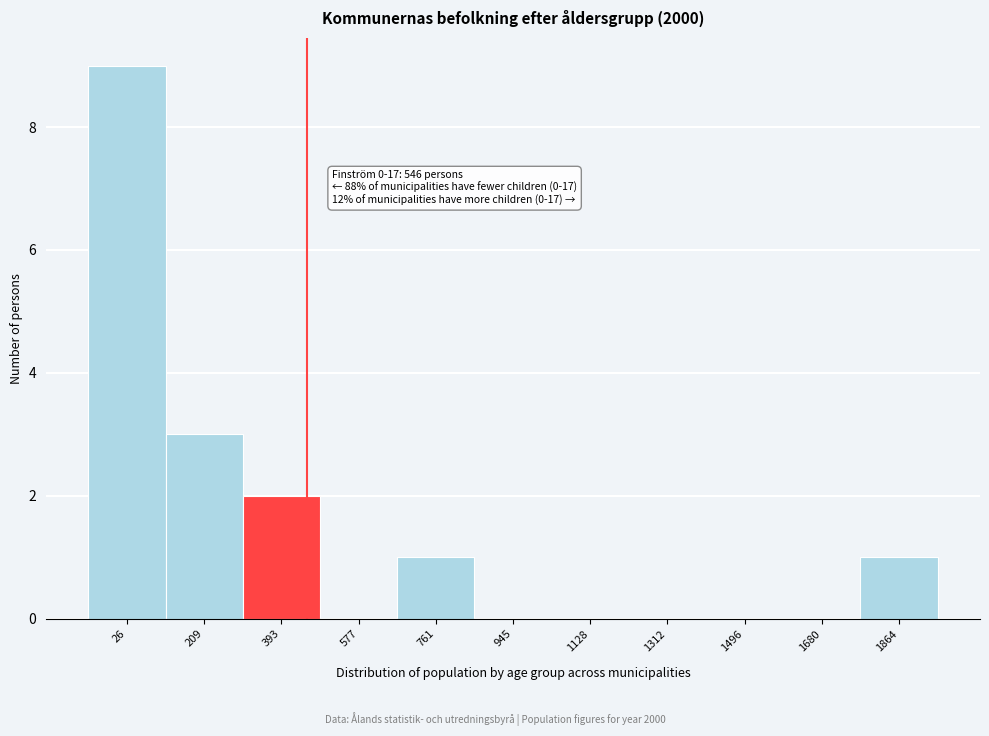

Reading right to left, list all the values displayed in this chart.

1864=1	1680=0	1496=0	1312=0	1128=0	945=0	761=1	577=0	393=2	209=3	26=9